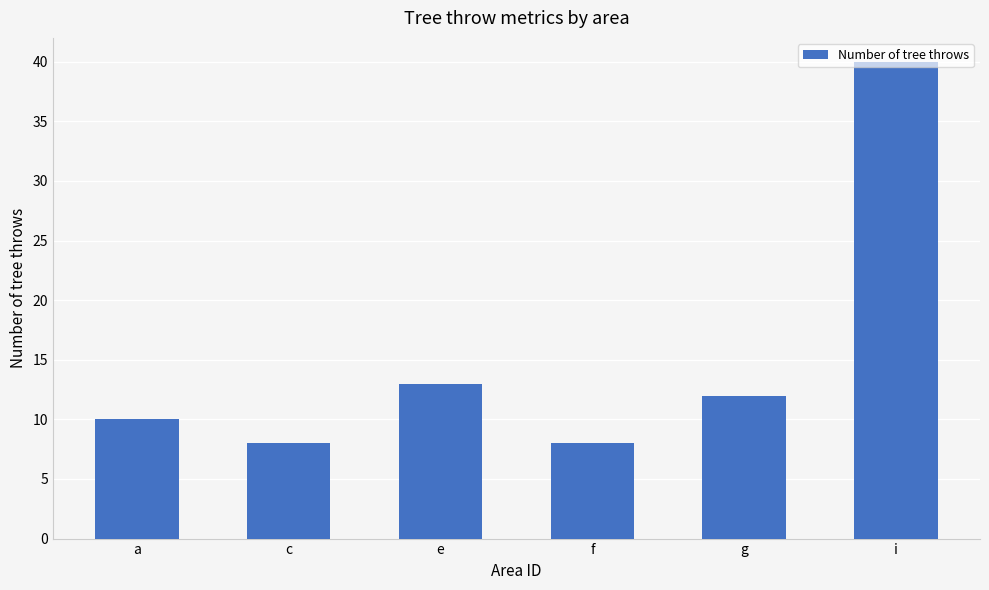

What is the ratio of the value at e to the value at i?

0.3